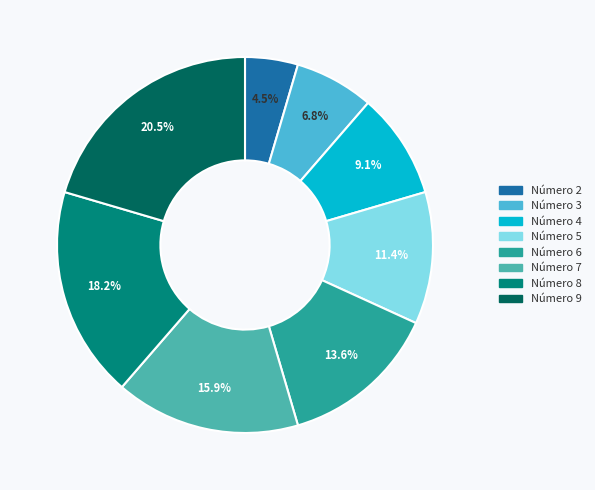

Count the number of slices in the pie.

8